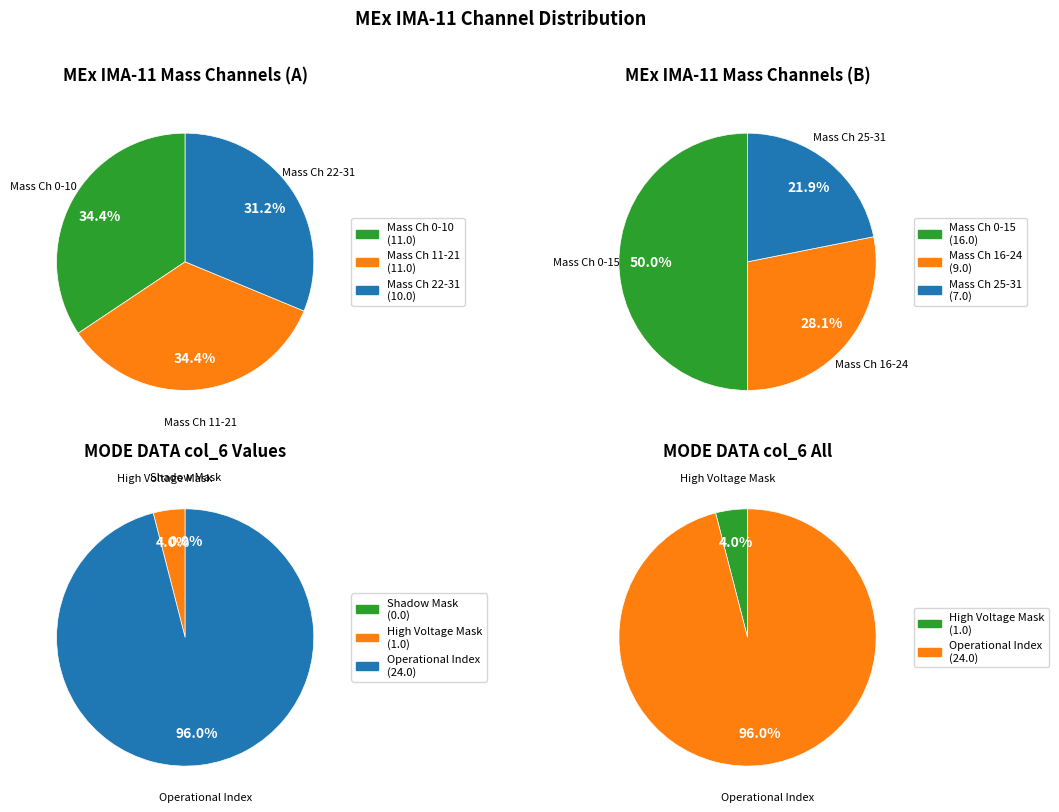

Which category has the smallest portion of the pie?

Shadow Mask